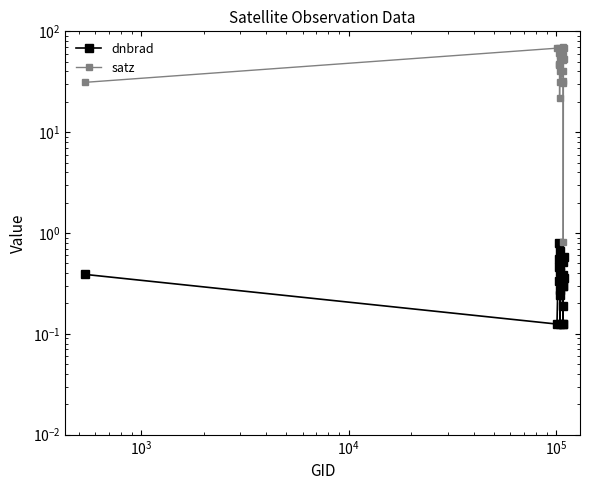

Does the chart display data point markers on the line(s)?

Yes